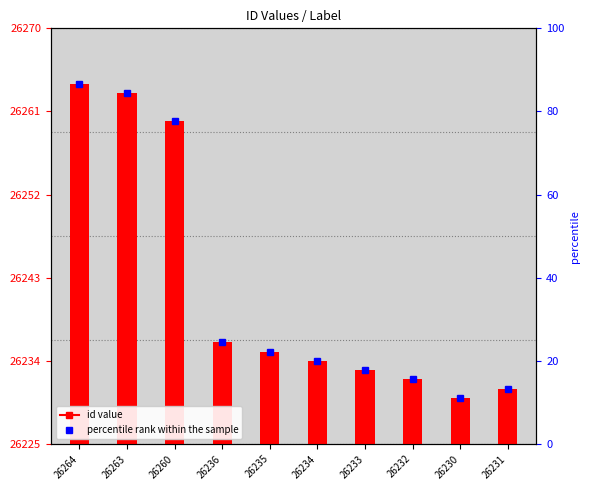

How many values are below 26235?

5